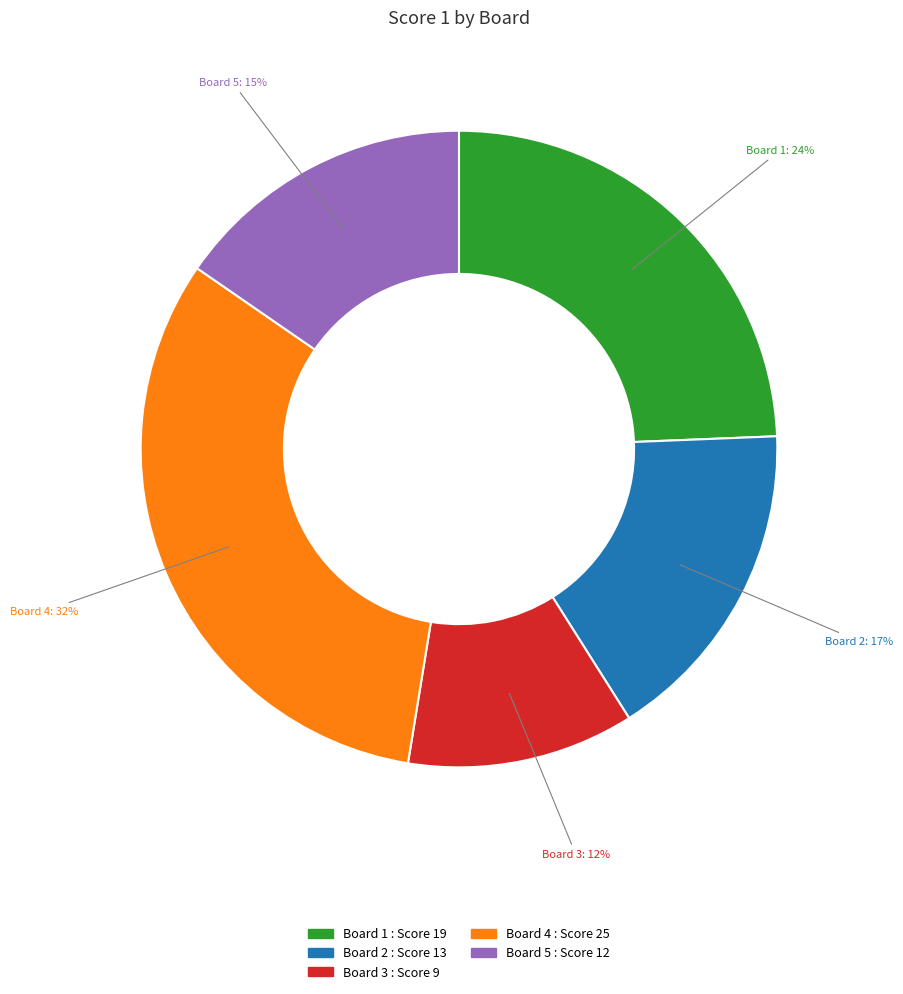

Between Board 4 and Board 2, which is larger?

Board 4